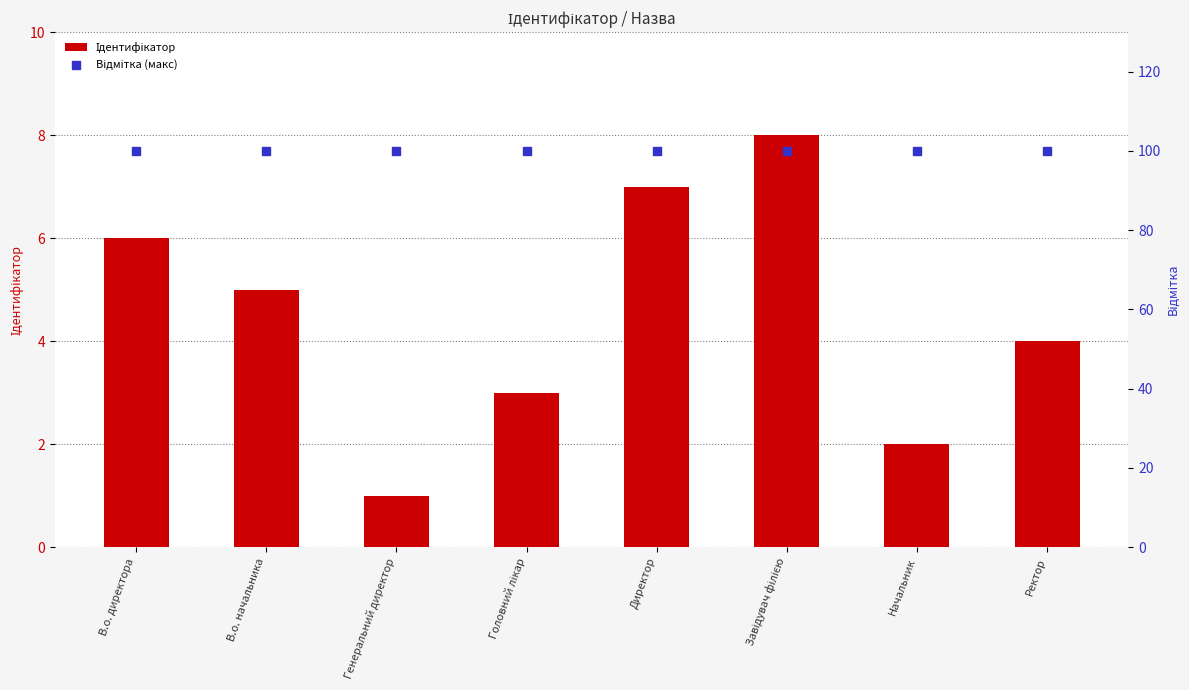

At how many categories does at least one series exceed 57?

8